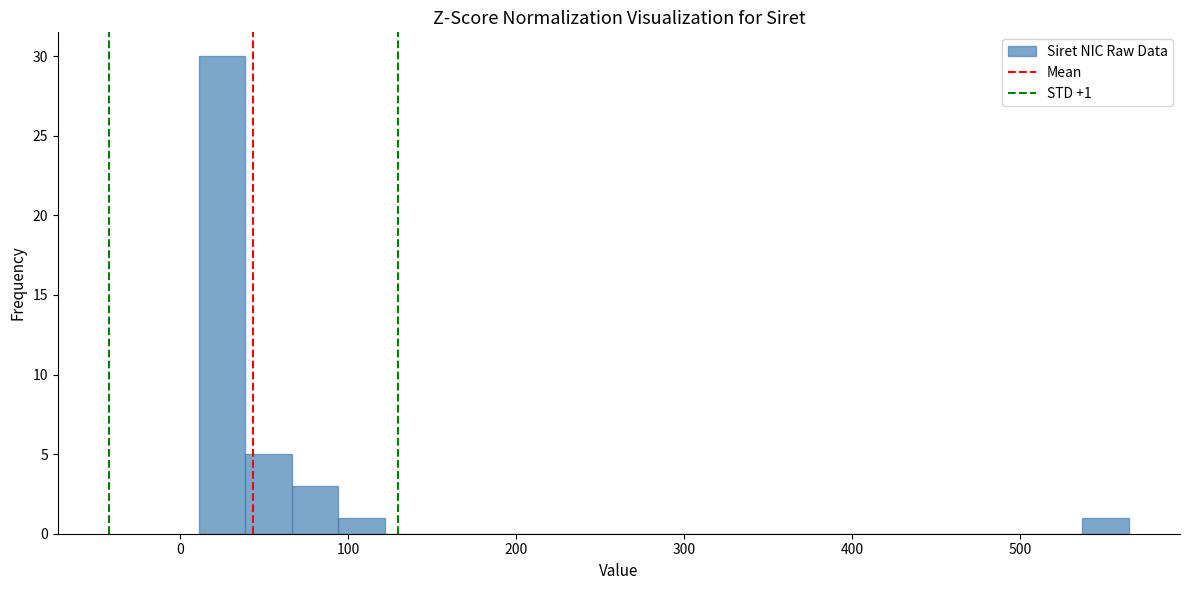

Read against the x-axis, roughly where is the centre of the tallest bar?

20